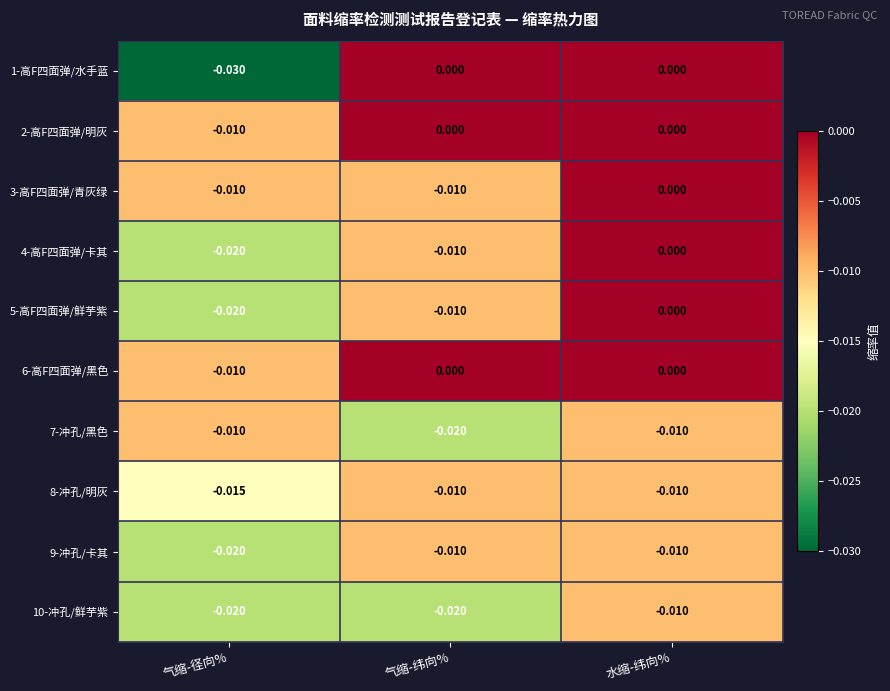

Is the value of 6-高F四面弹/黑色 at 水缩-纬向% greater than the value of 1-高F四面弹/水手蓝 at 气缩-径向%?

Yes